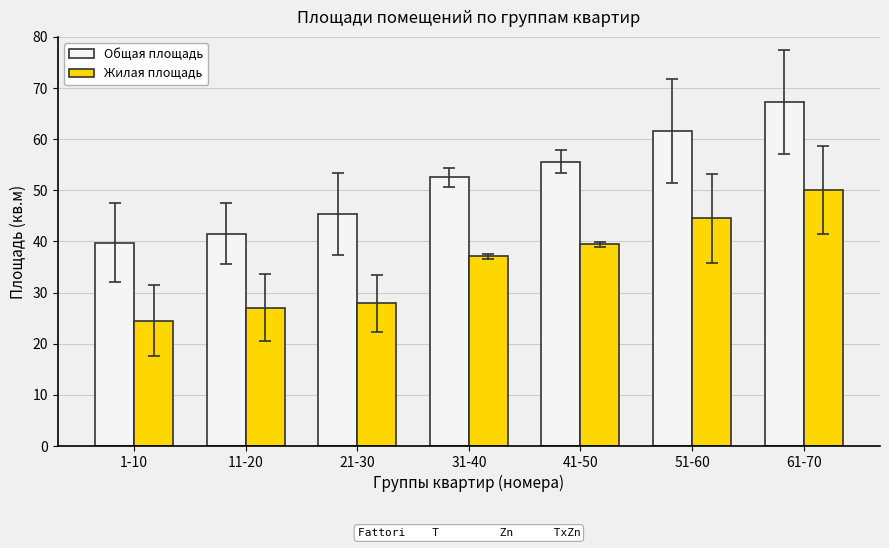

Rank the categories by Жилая площадь value from highest to lowest.

61-70, 51-60, 41-50, 31-40, 21-30, 11-20, 1-10